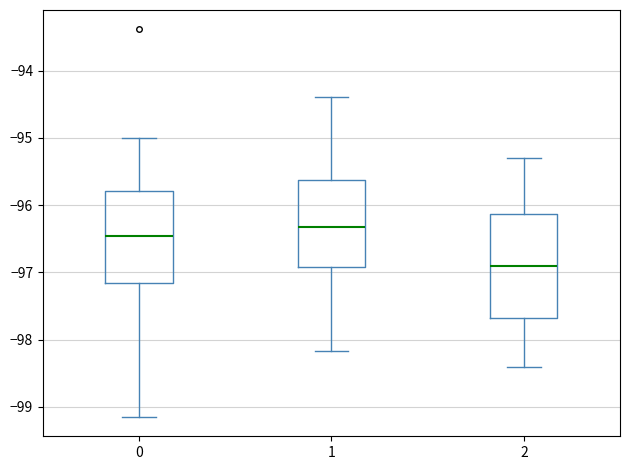

Reading left to right, transcribe this box plot: for each box, give where its median line is, the range the box spans, and where its two whiskers end, as read against the y-axis. The values are not printed on the chart, so give them approximately, as read against the axis.

0: median -96.5, box -97.2 to -95.8, whiskers -99.1 to -95.0
1: median -96.3, box -96.9 to -95.6, whiskers -98.2 to -94.4
2: median -96.9, box -97.7 to -96.1, whiskers -98.4 to -95.3